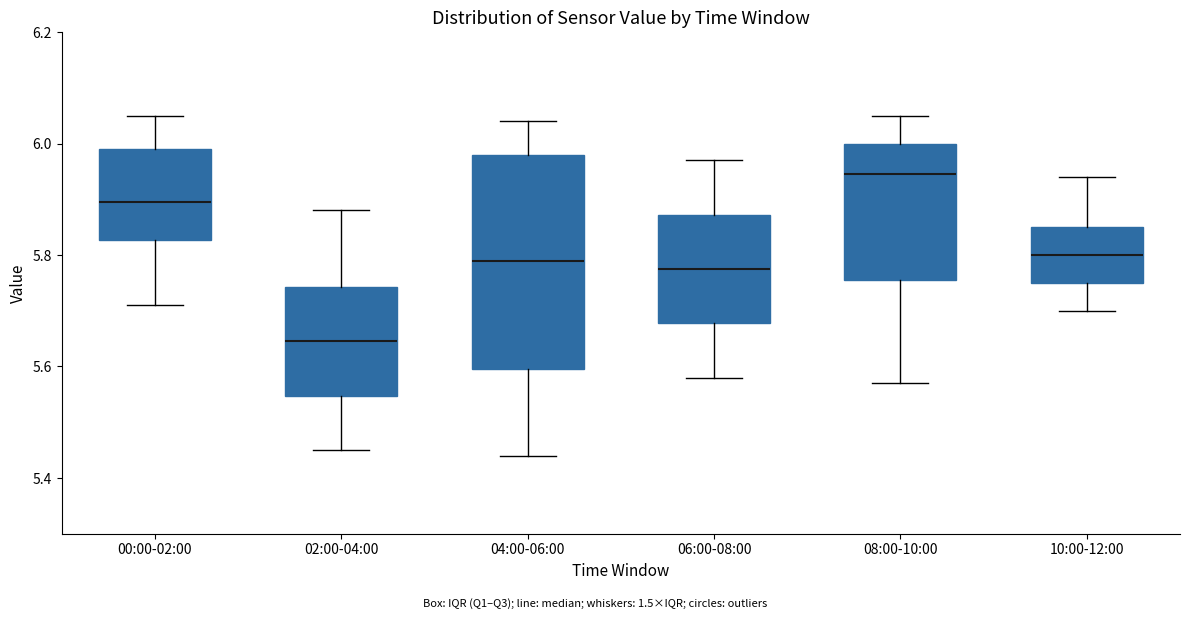

Reading left to right, transcribe this box plot: for each box, give where its median line is, the range the box spans, and where its two whiskers end, as read against the y-axis. The values are not printed on the chart, so give them approximately, as read against the axis.

00:00-02:00: median 5.90, box 5.82 to 6.00, whiskers 5.72 to 6.06
02:00-04:00: median 5.64, box 5.54 to 5.74, whiskers 5.46 to 5.88
04:00-06:00: median 5.80, box 5.60 to 5.98, whiskers 5.44 to 6.04
06:00-08:00: median 5.78, box 5.68 to 5.88, whiskers 5.58 to 5.98
08:00-10:00: median 5.94, box 5.76 to 6.00, whiskers 5.58 to 6.06
10:00-12:00: median 5.80, box 5.76 to 5.86, whiskers 5.70 to 5.94